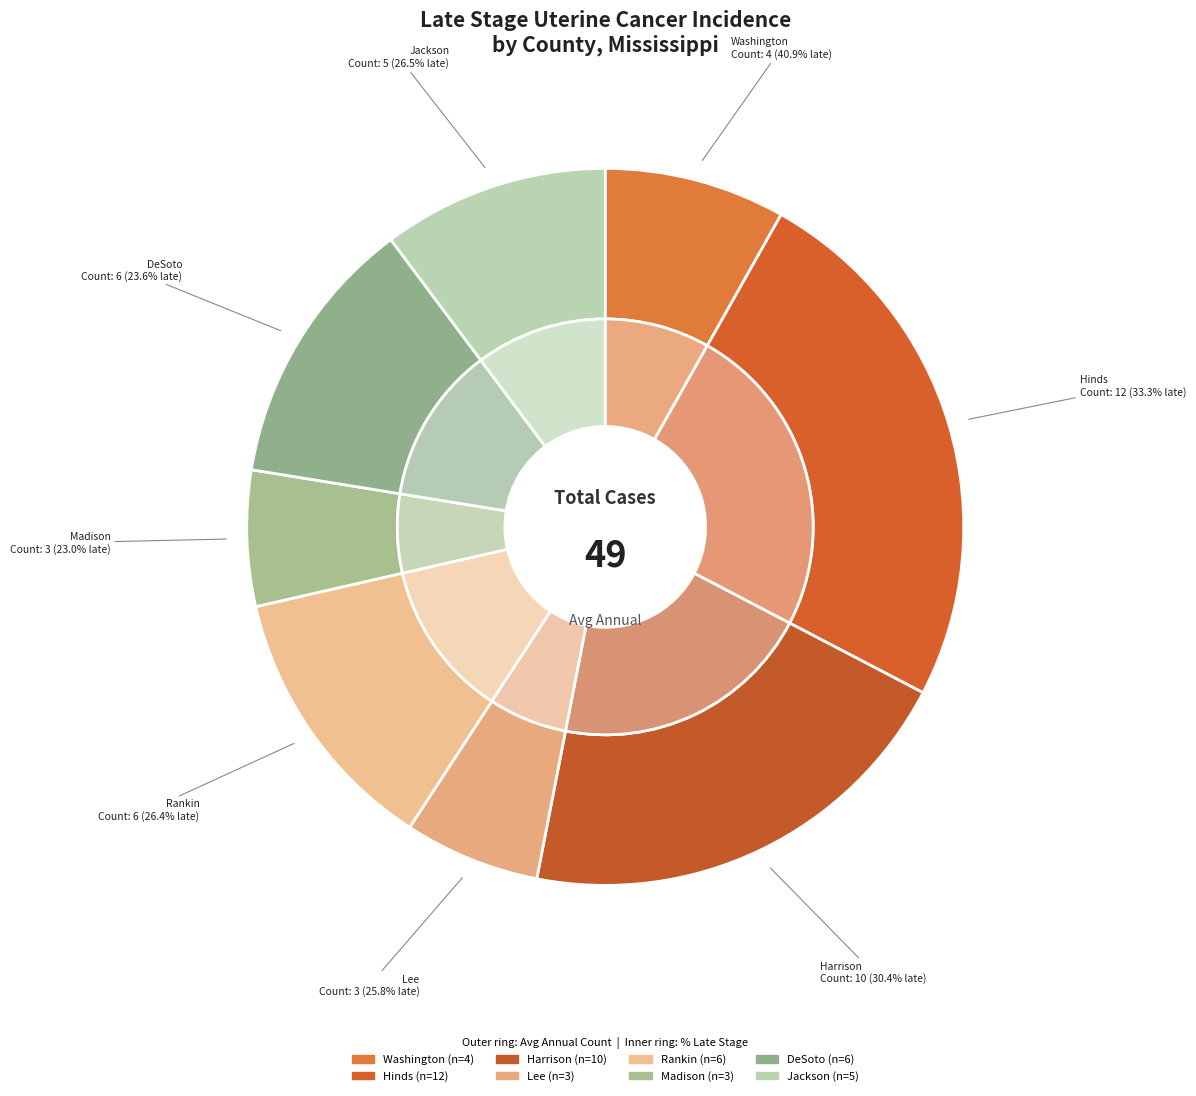

Is there any slice that represents more than half of the pie?

No